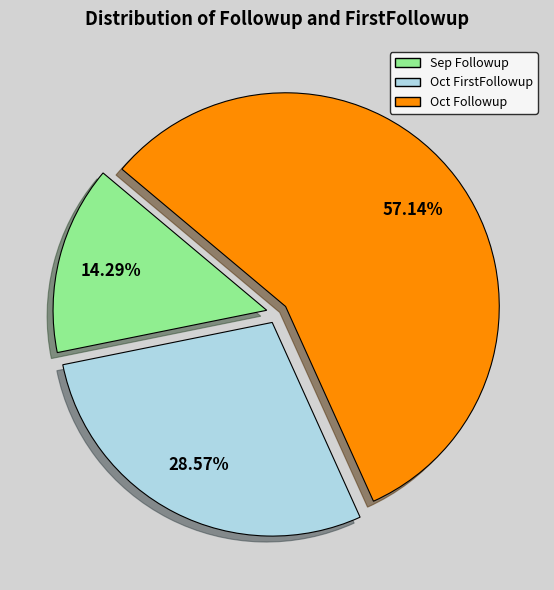

Is there any slice that represents more than half of the pie?

Yes